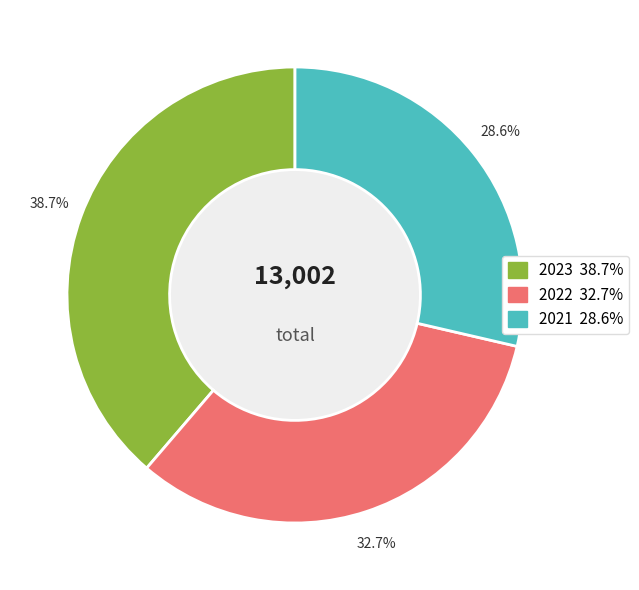

What percentage is the 2023 slice, to the nearest percent?

39%